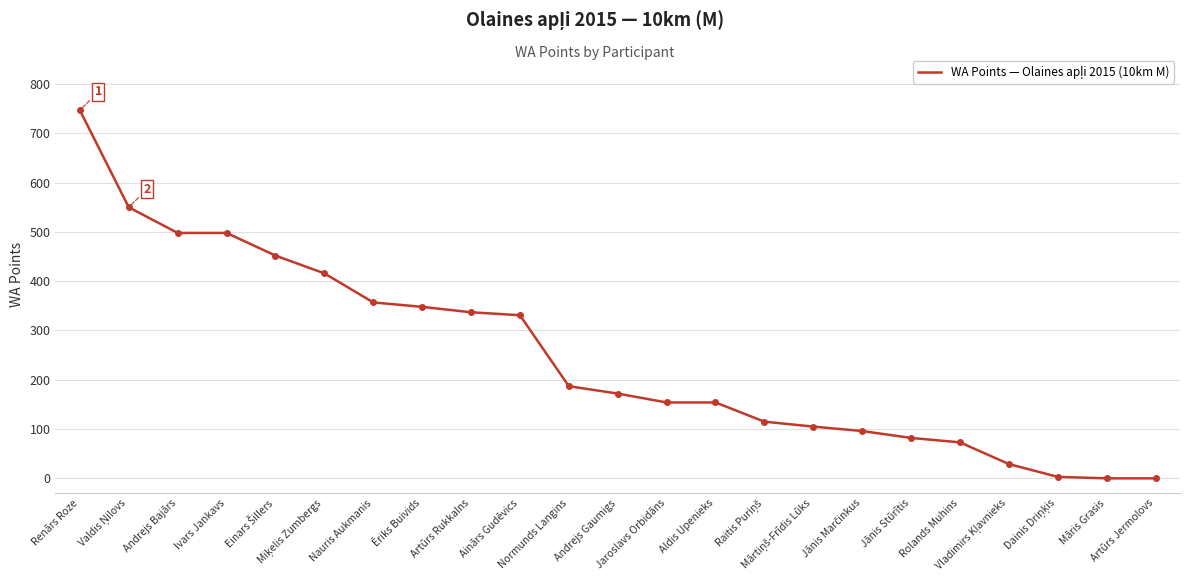

The value at Jaroslavs Orbidāns is 154. True or false?

True